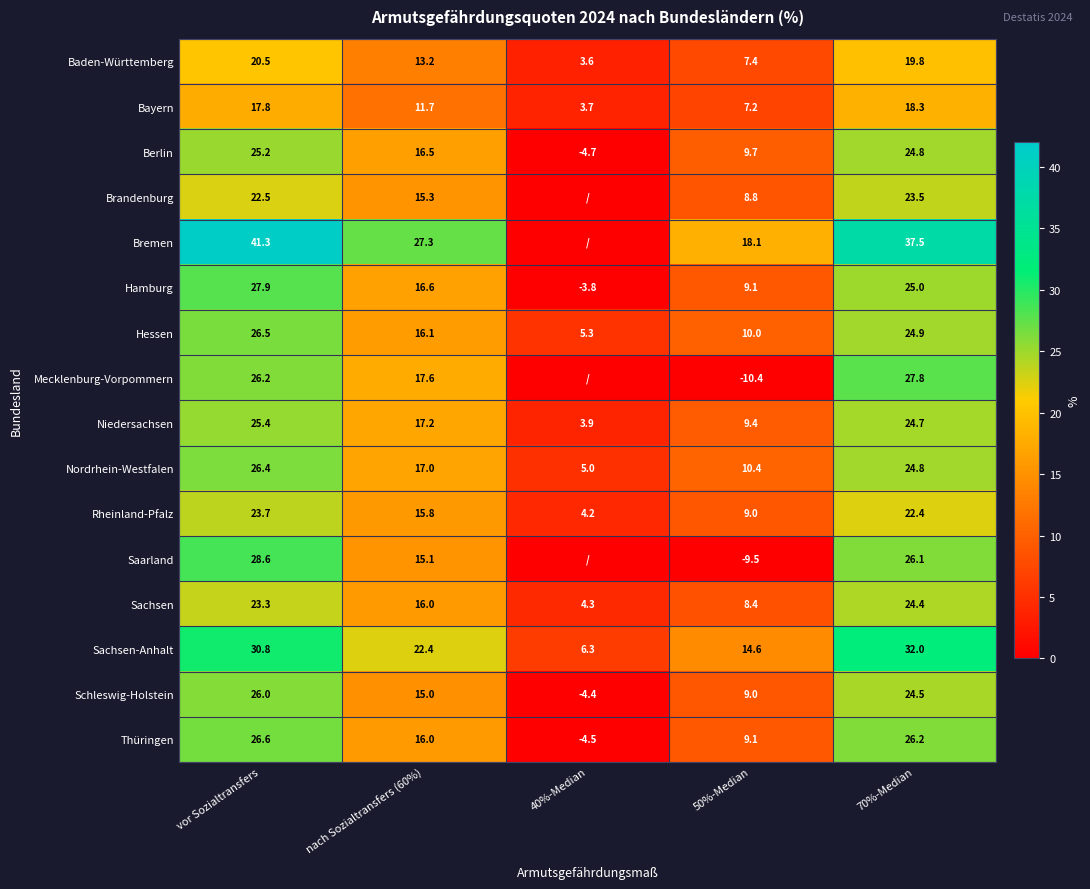

What is the difference between the highest and lowest values at 70%-Median?

19.2